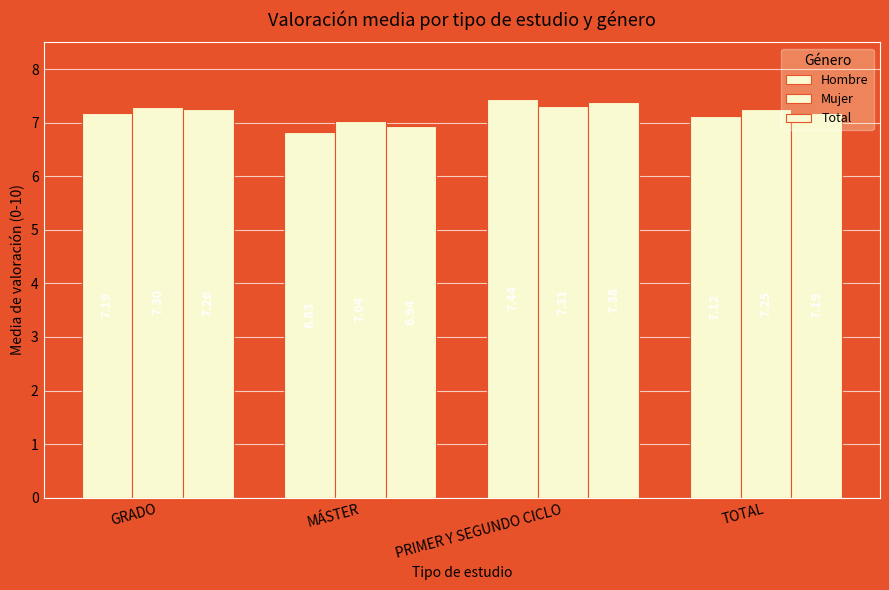

How many bars are there in each group?

3